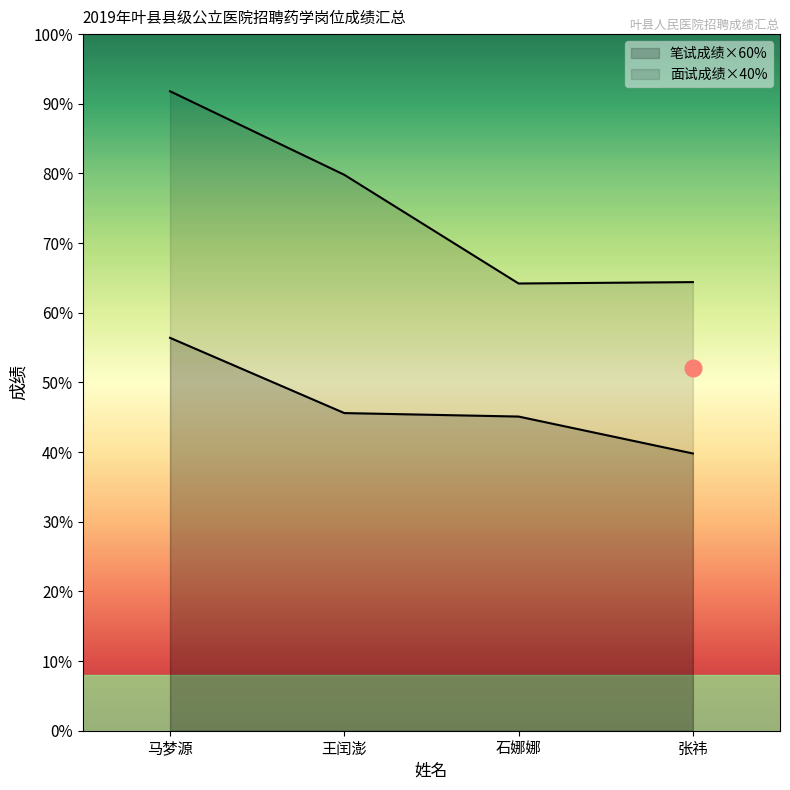

Does the chart display data point markers on the line(s)?

No